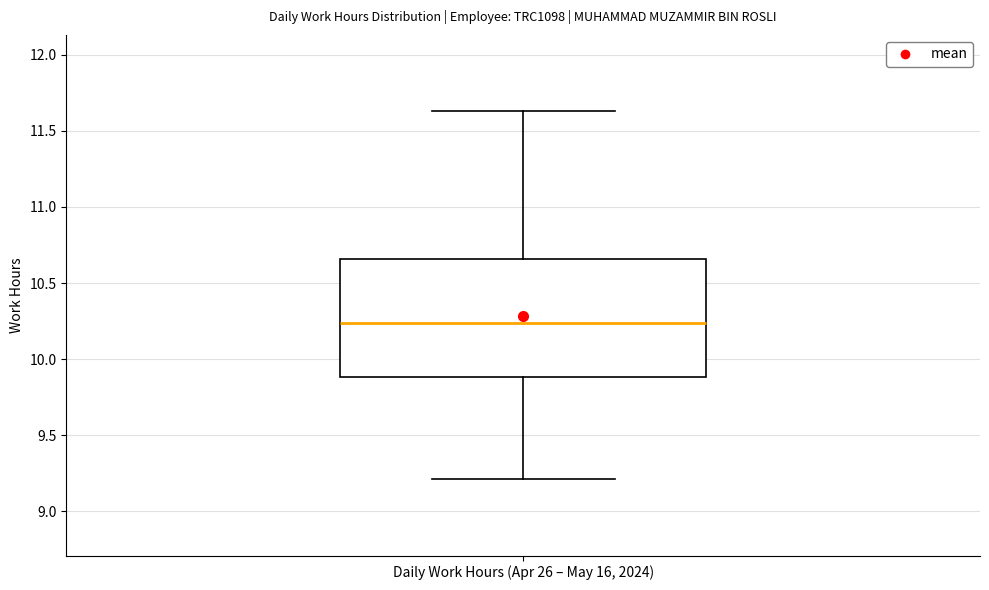

Where is the upper edge of the box for Daily Work Hours (Apr 26 – May 16, 2024) on the y-axis? The values are not printed on the chart, so give them approximately, as read against the axis.

10.65